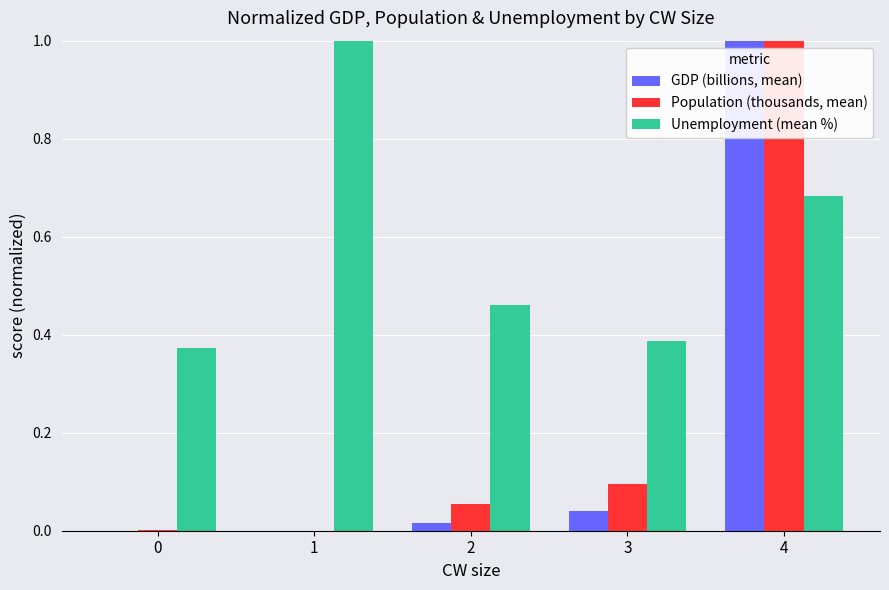

Which series changed the most between 1 and 2?

Unemployment (mean %)